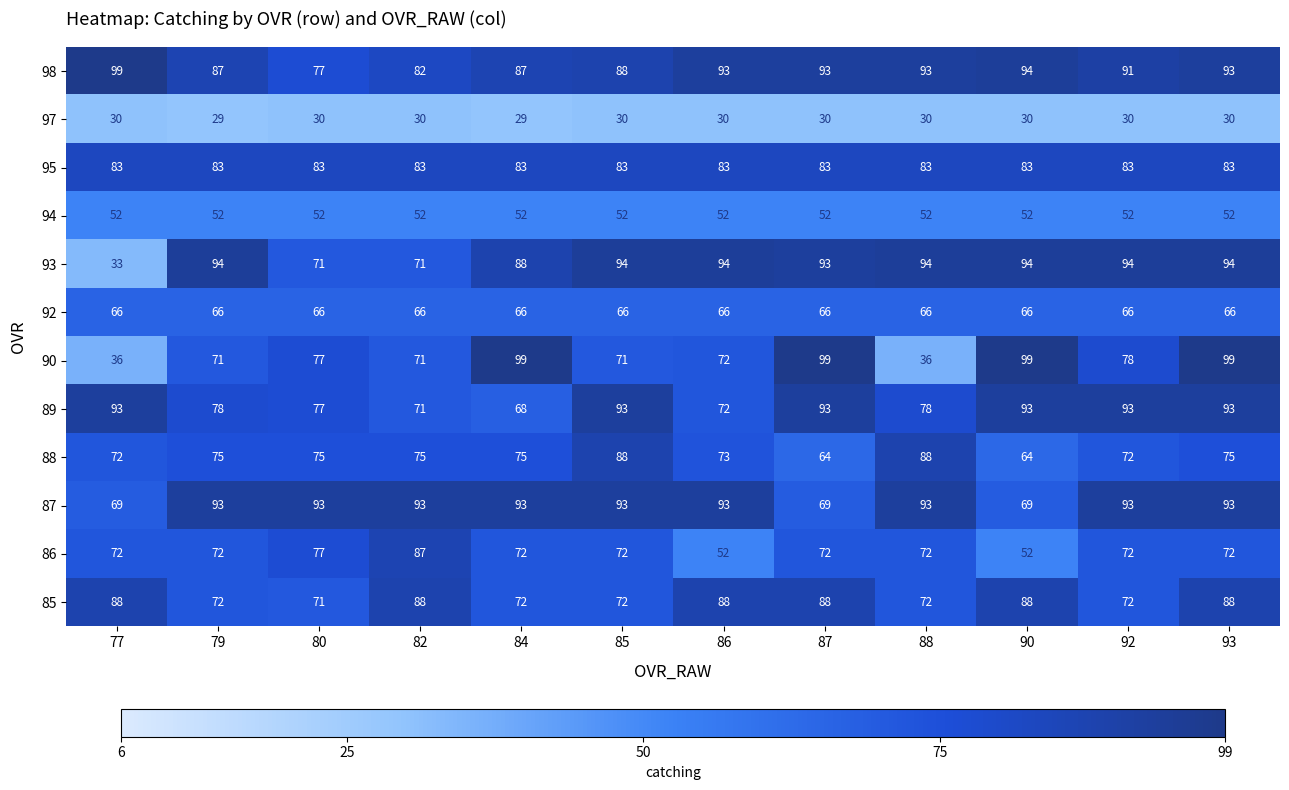

What value does the 85 series have at 80, to the nearest 5?

70